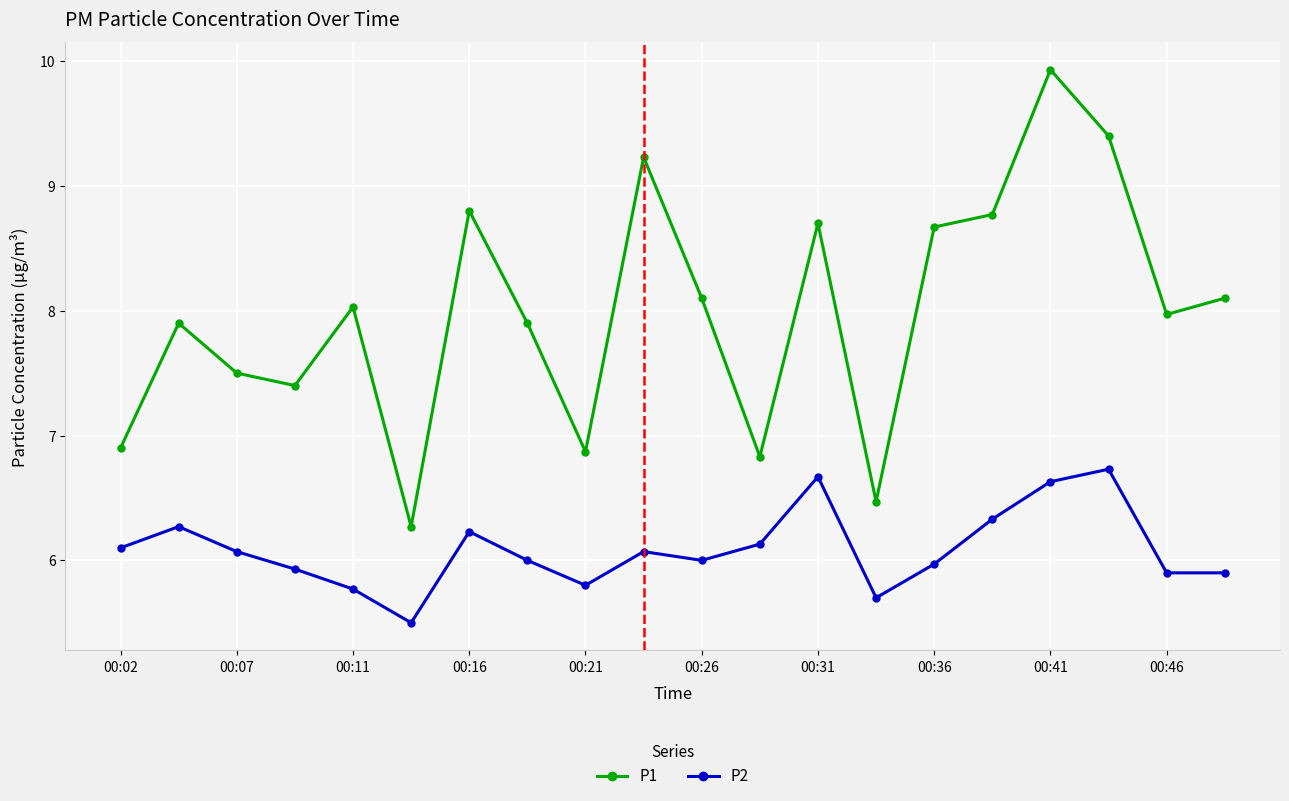

What is the sum of all P1 values?

159.7